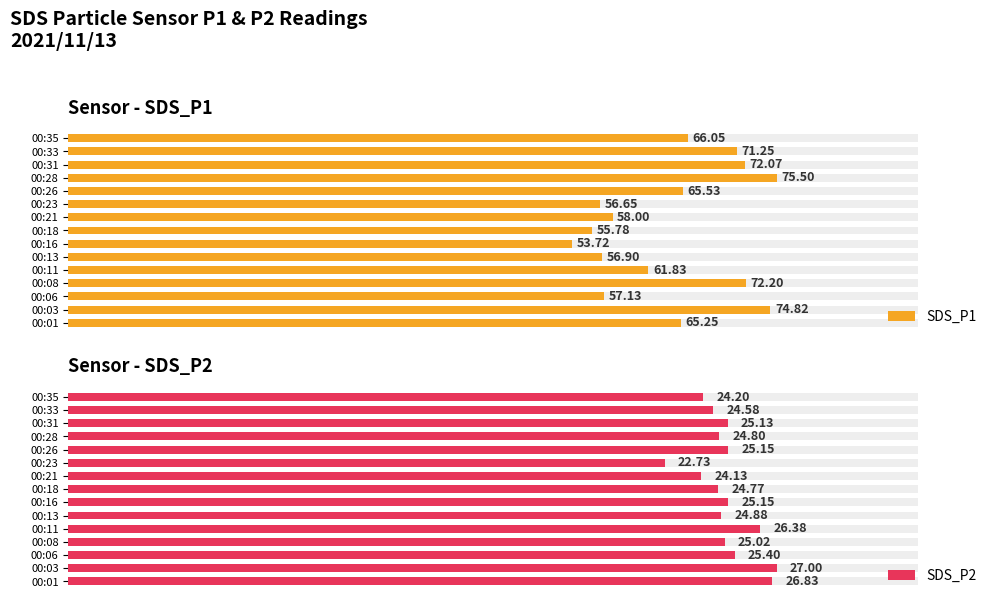

Does the chart contain any negative values?

No